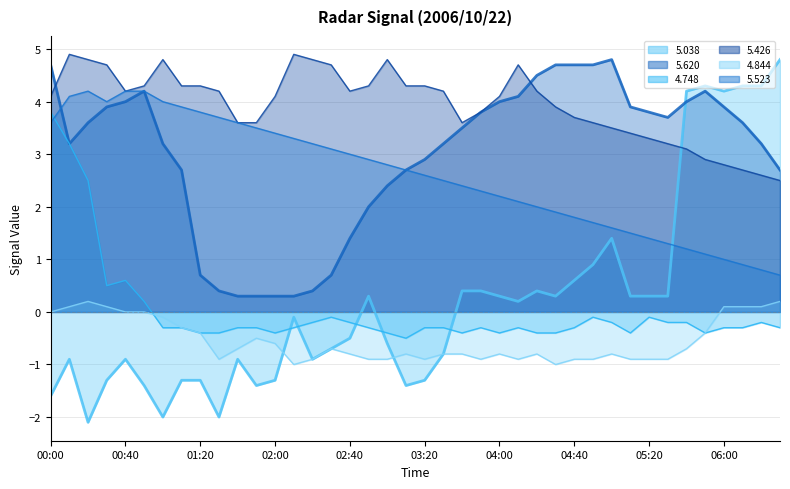

The 4.748 series shows -0.4 at 06:10. True or false?

False